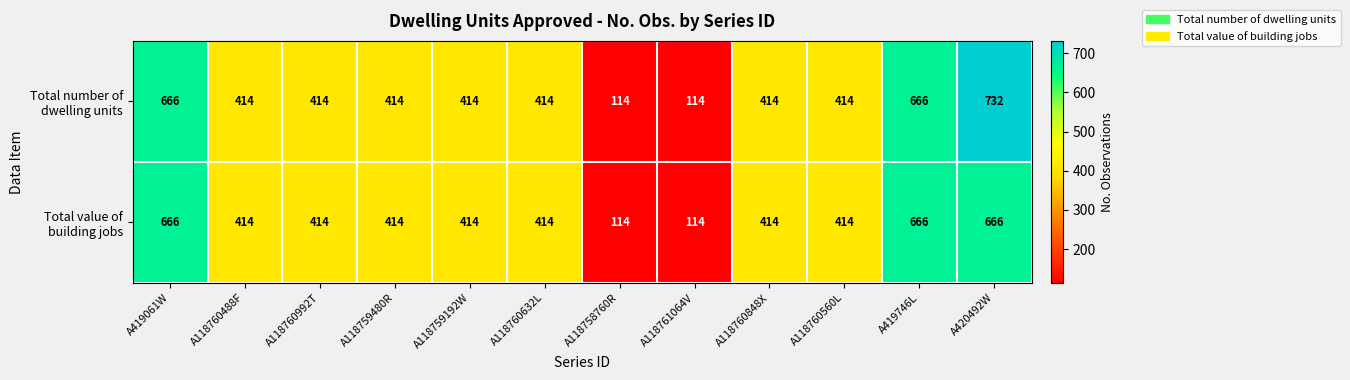

What is the greatest value displayed?

732